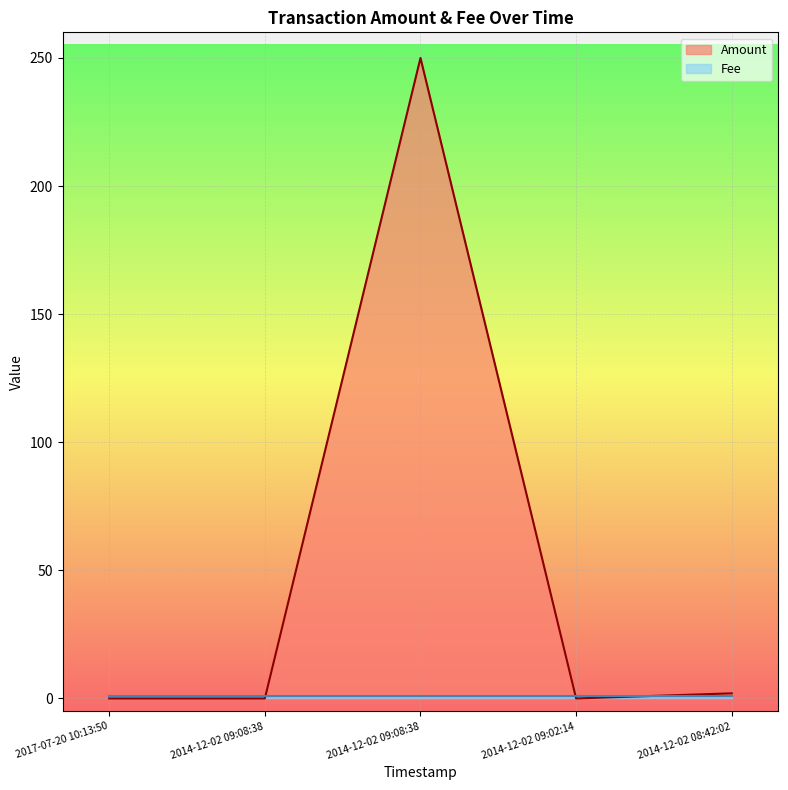

Reading right to left, transcribe all the data shown in this chart.

2014-12-02 08:42:02=2	2014-12-02 09:02:14=0	2014-12-02 09:08:38=250	2014-12-02 09:08:38=0	2017-07-20 10:13:50=0